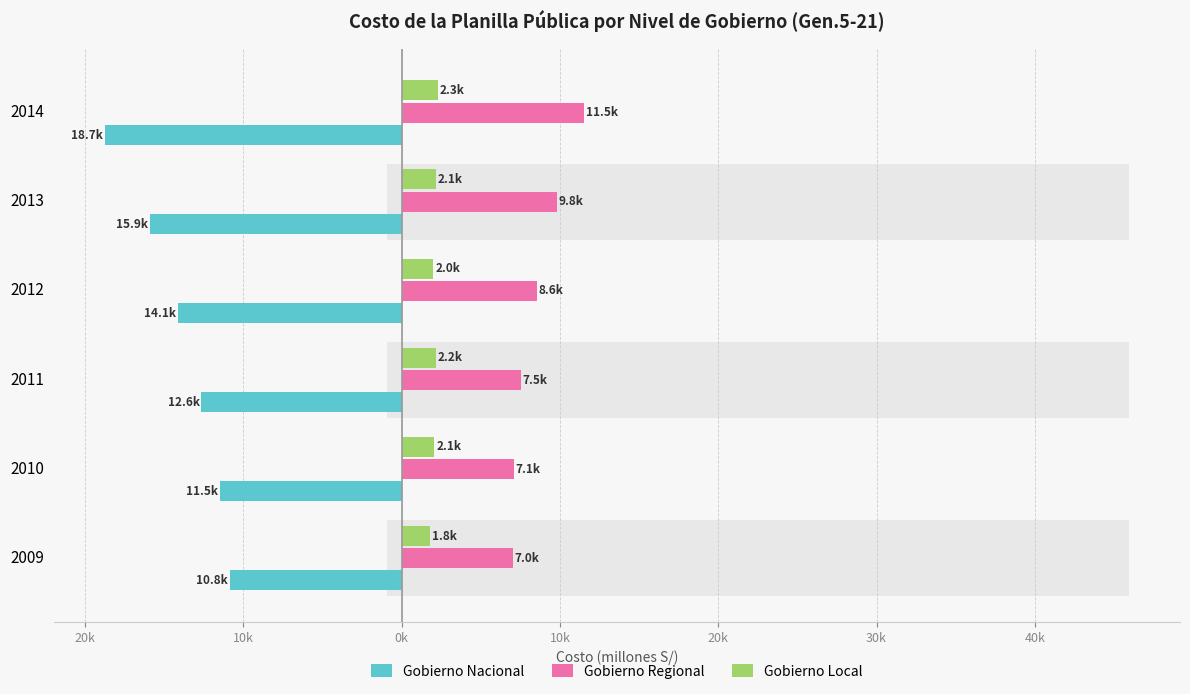

Reading left to right, what are all the values shown in this chart?

Gobierno Nacional: -10847.7	-11454.8	-12640.2	-14122.2	-15898.7	-18747.5
Gobierno Regional: 7033.8	7069.8	7514.6	8556.1	9790.5	11524.3
Gobierno Local: 1808.6	2077.4	2173.7	2011.1	2147.5	2306.7